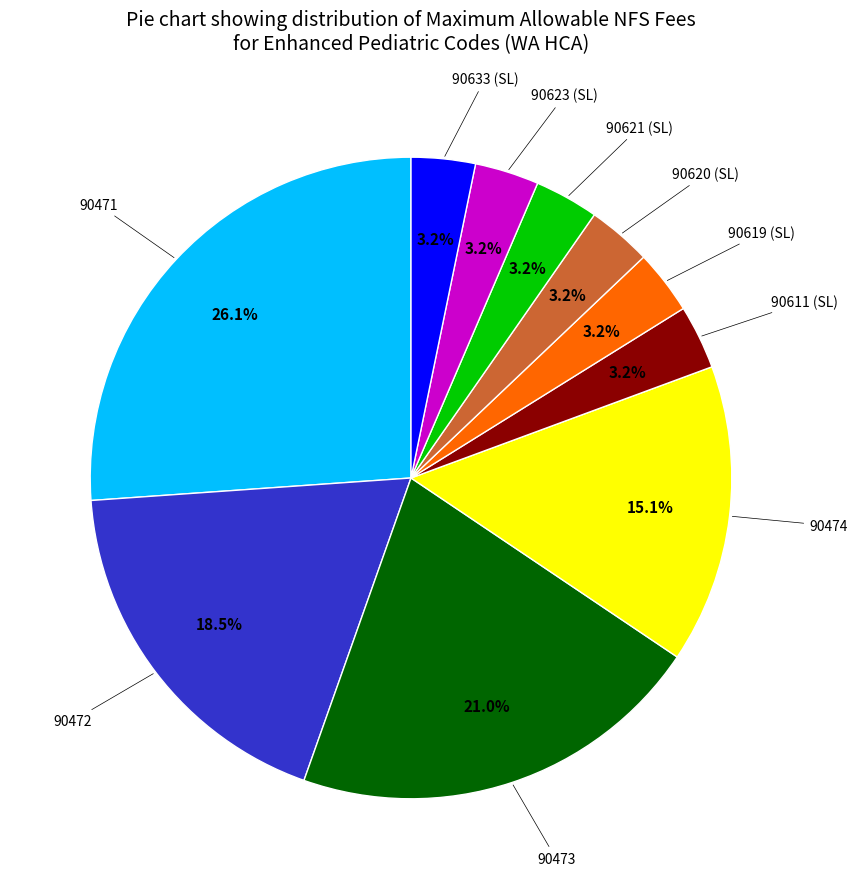

How many slices are in this pie chart?

10